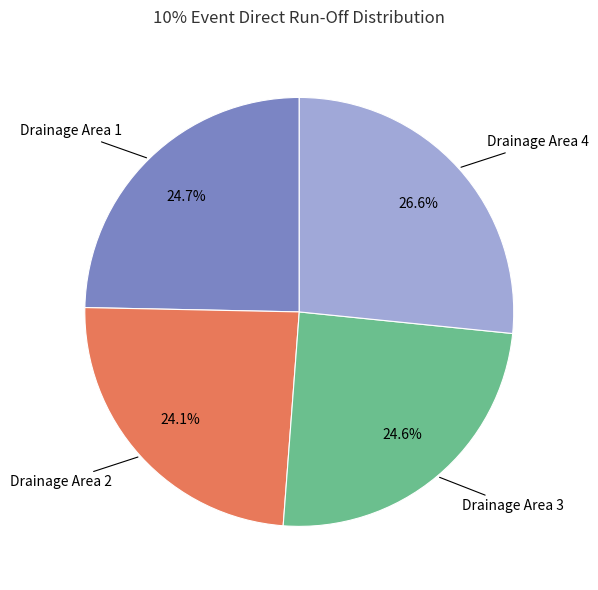

To the nearest percent, what is the combined percentage of Drainage Area 3 and Drainage Area 2?

49%